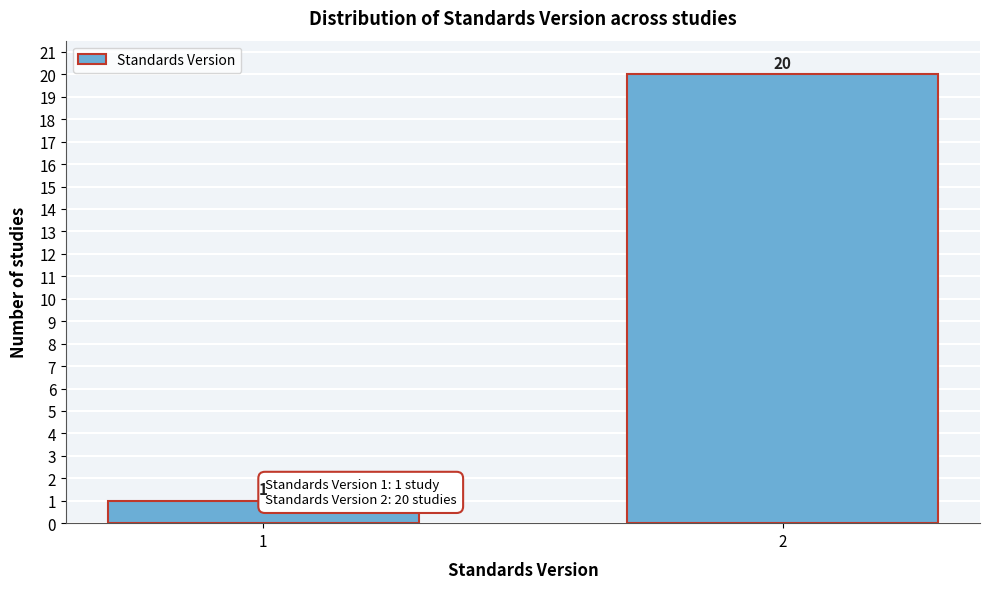

Reading right to left, list all the values displayed in this chart.

2=20	1=1